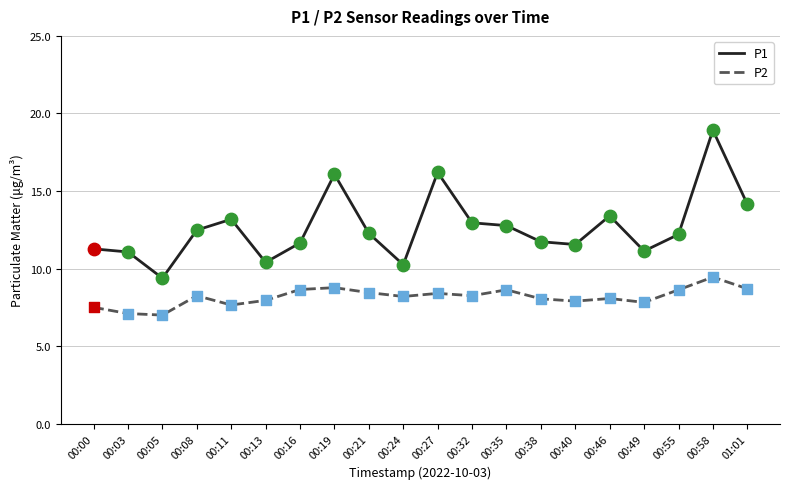

What is the difference between the highest and lowest values at 00:00?

3.8